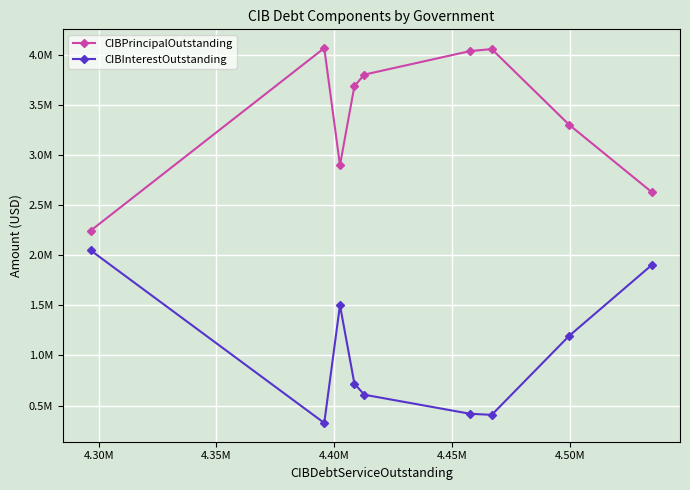

What are all the series names shown in the legend?

CIBPrincipalOutstanding, CIBInterestOutstanding